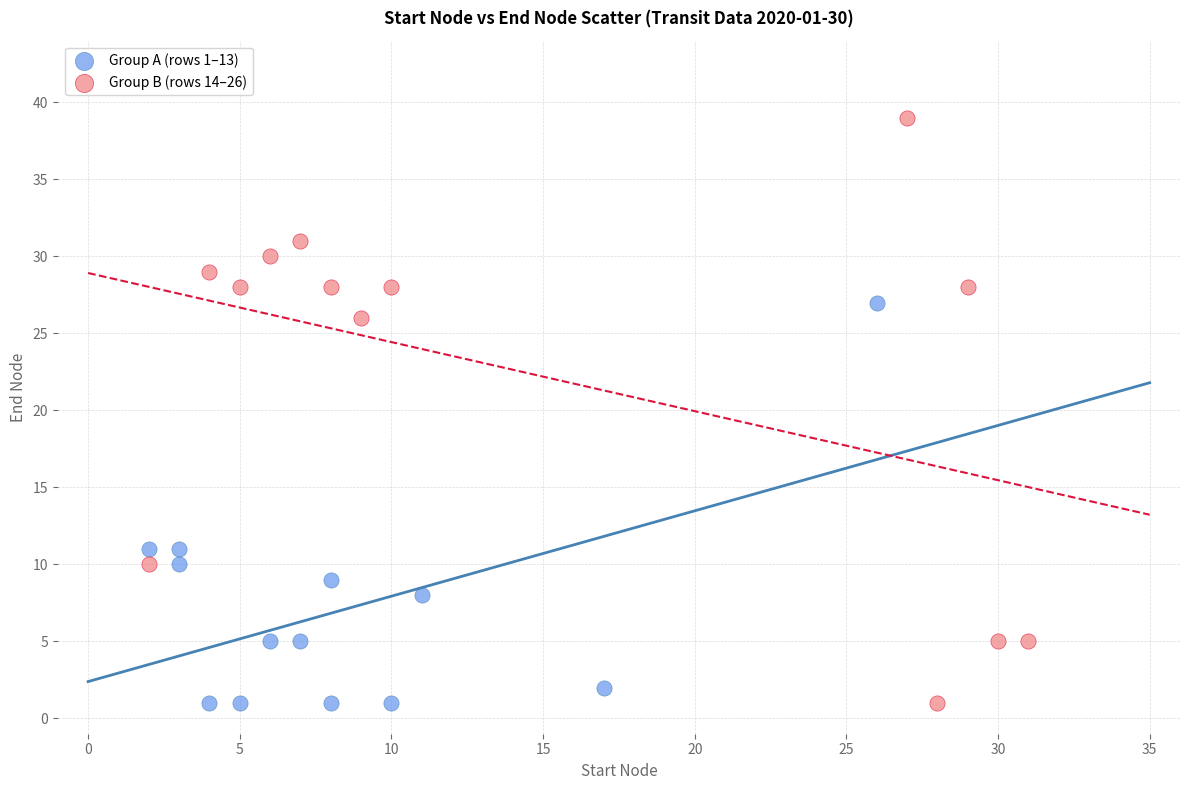

Which series contains the highest Y value?

Group B (rows 14–26)